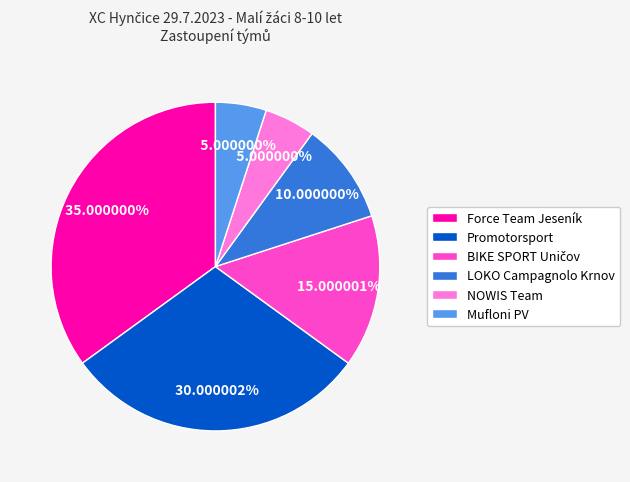

To the nearest percent, what is the difference between the Promotorsport and Force Team Jeseník slice percentages?

5%